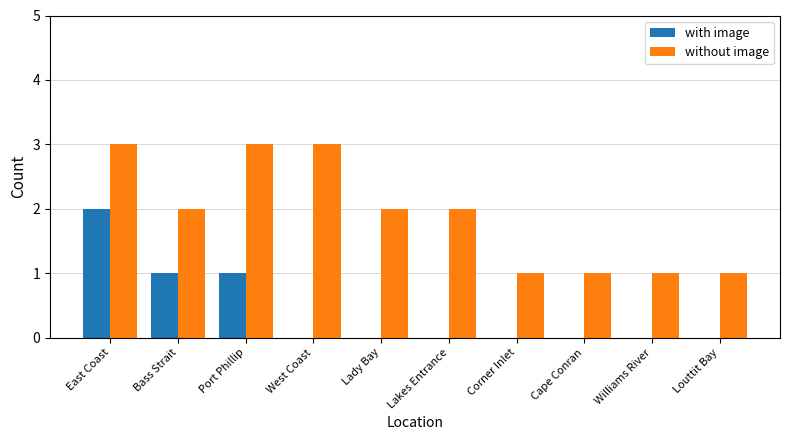

Reading left to right, extract all data points from this chart.

with image: 2	1	1	0	0	0	0	0	0	0
without image: 3	2	3	3	2	2	1	1	1	1